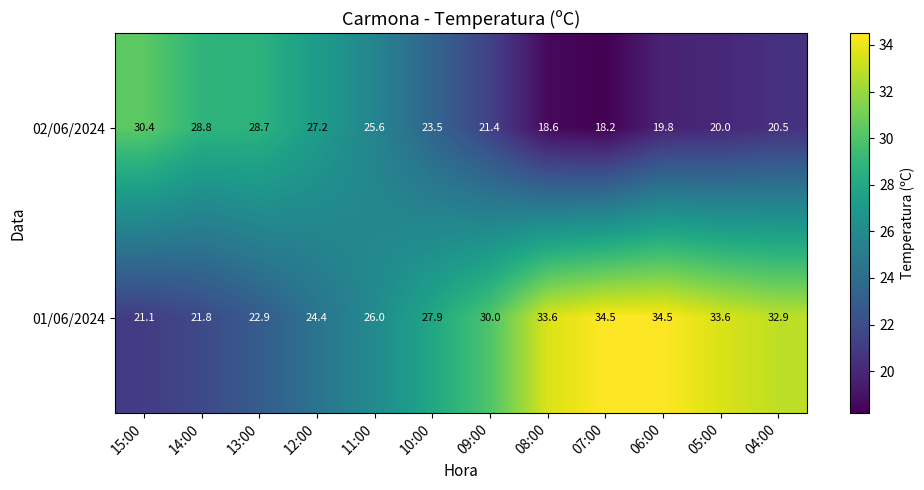

Which series has the widest spread of values?

01/06/2024